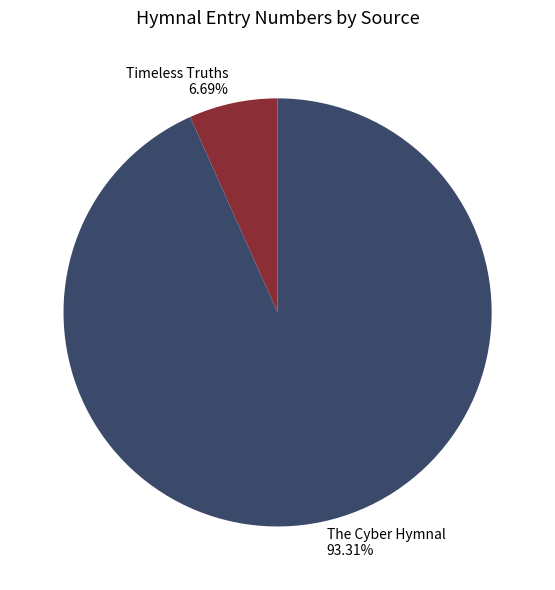

Is it true that The Cyber Hymnal is 93% of the pie?

True